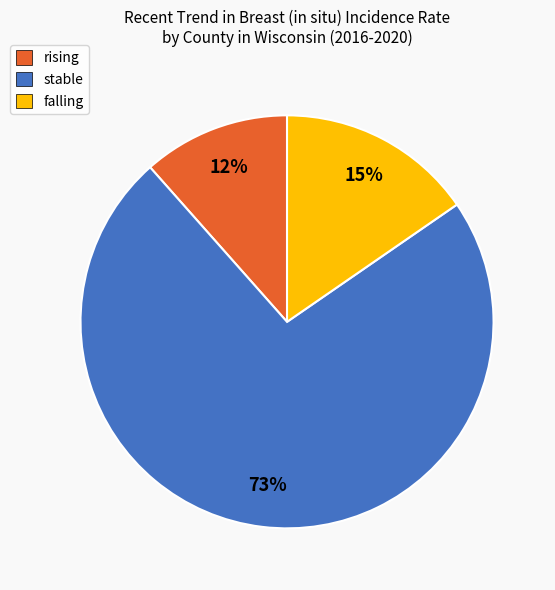

Is the sum of stable and rising greater than half?

Yes